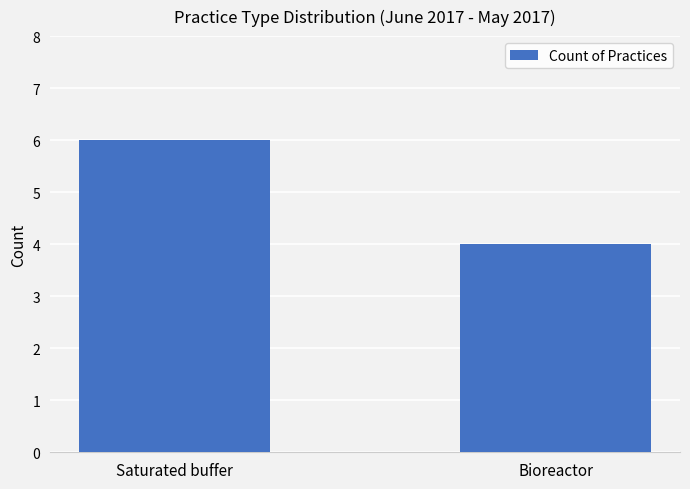

What is the approximate value at Bioreactor?

4